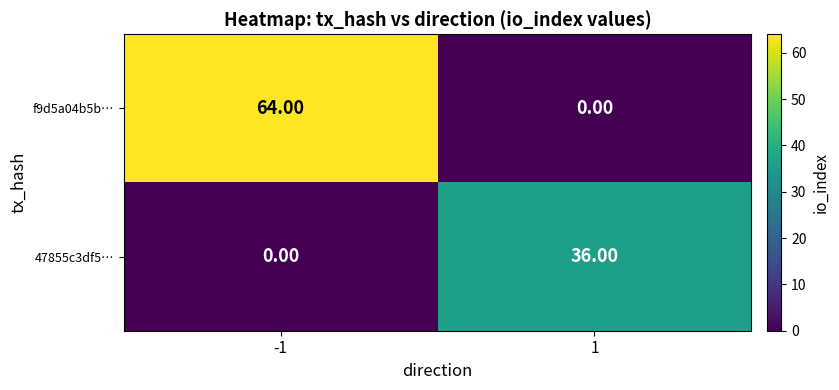

Rank the series at -1 from highest to lowest value.

f9d5a04b5b…, 47855c3df5…